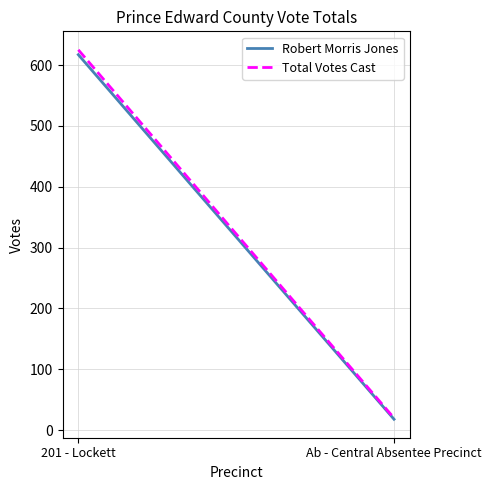

What is the difference between the maximum and minimum values in the Robert Morris Jones series?

599